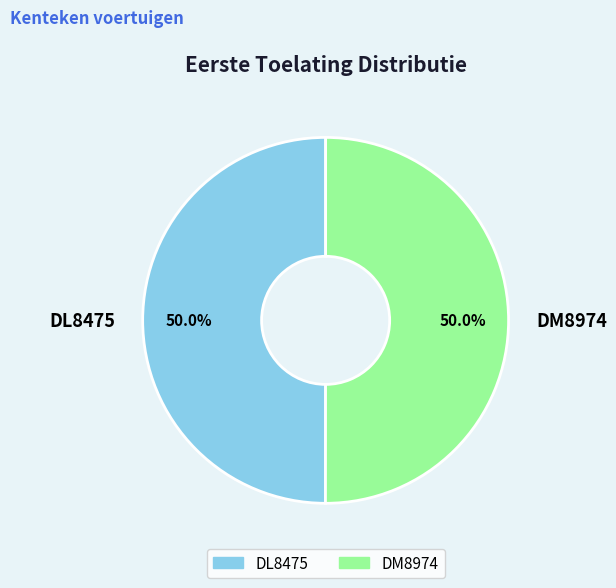

Approximately how many times larger is the value at DM8974 compared to DL8475?

1.0